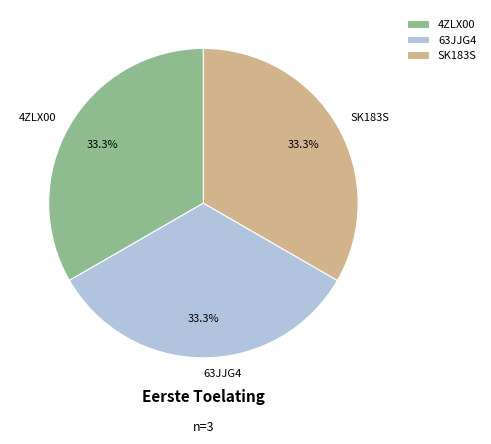

Do SK183S and 4ZLX00 together represent more than half of the pie?

Yes